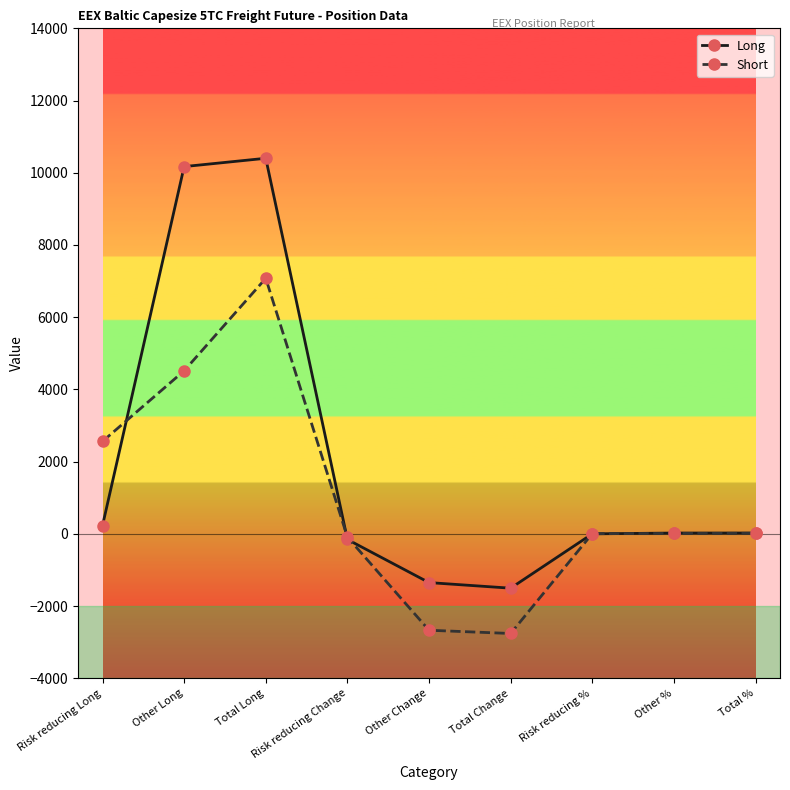

Rank the series by their maximum value, from lowest to highest.

Short, Long